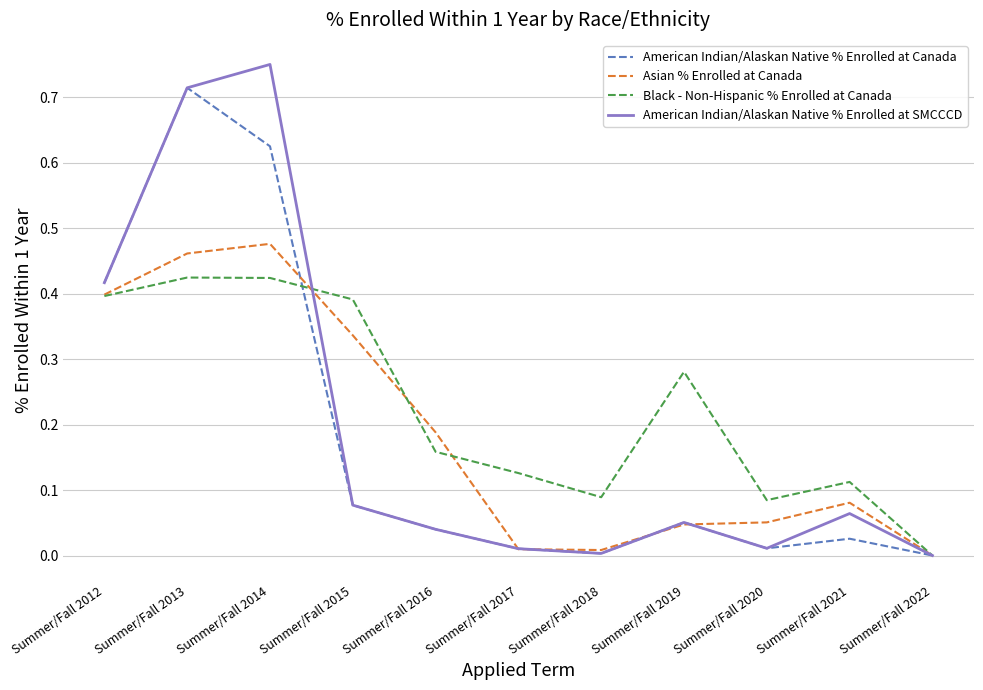

What are all the series names shown in the legend?

American Indian/Alaskan Native % Enrolled at Canada, Asian % Enrolled at Canada, Black - Non-Hispanic % Enrolled at Canada, American Indian/Alaskan Native % Enrolled at SMCCCD